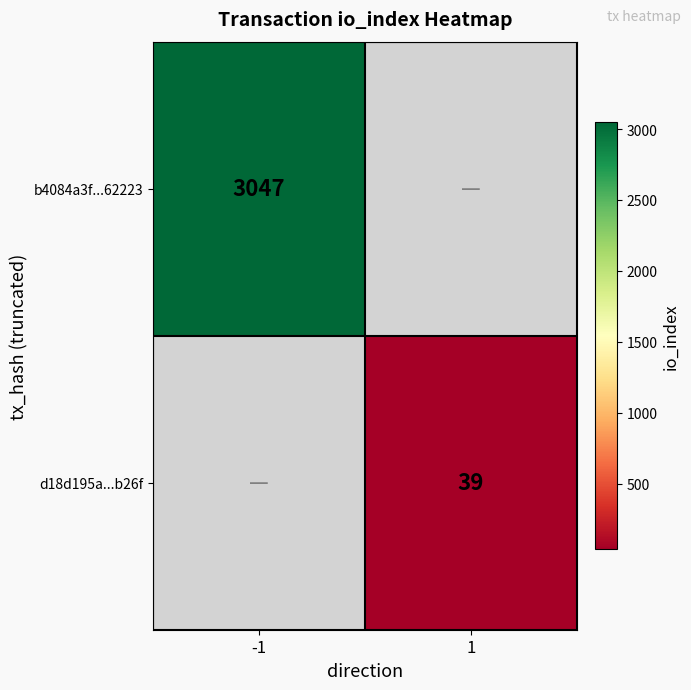

The value of d18d195a...b26f at 1 is 55.5. True or false?

False